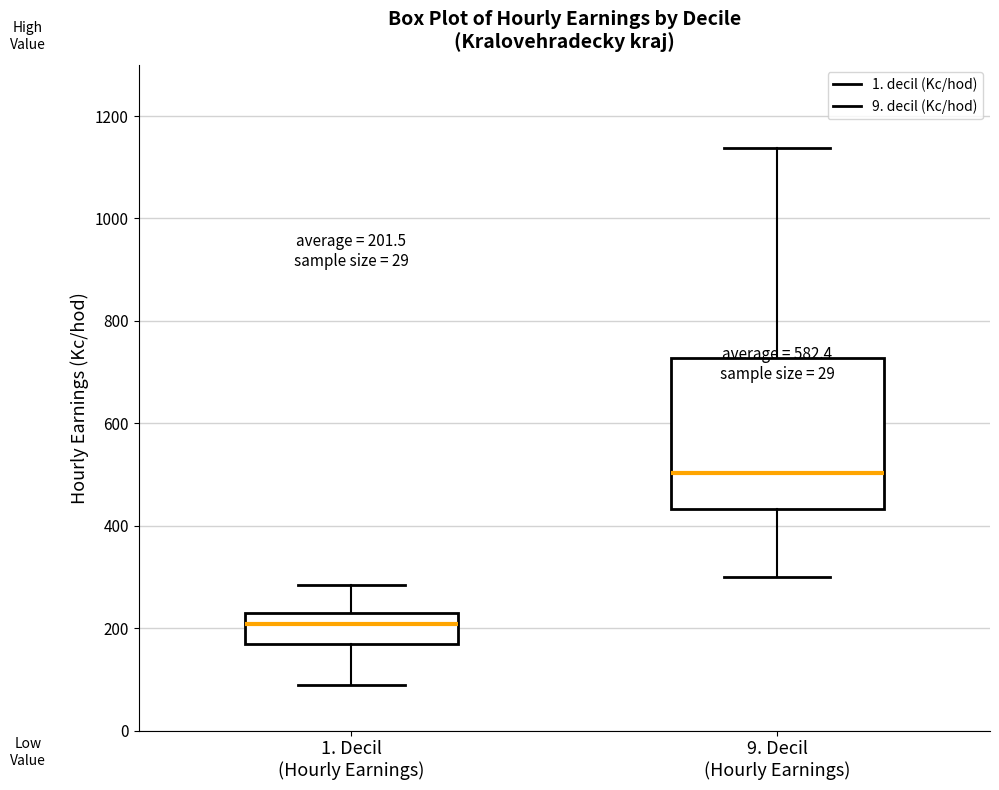

Which box's median line is the highest?

9. Decil (Hourly Earnings)